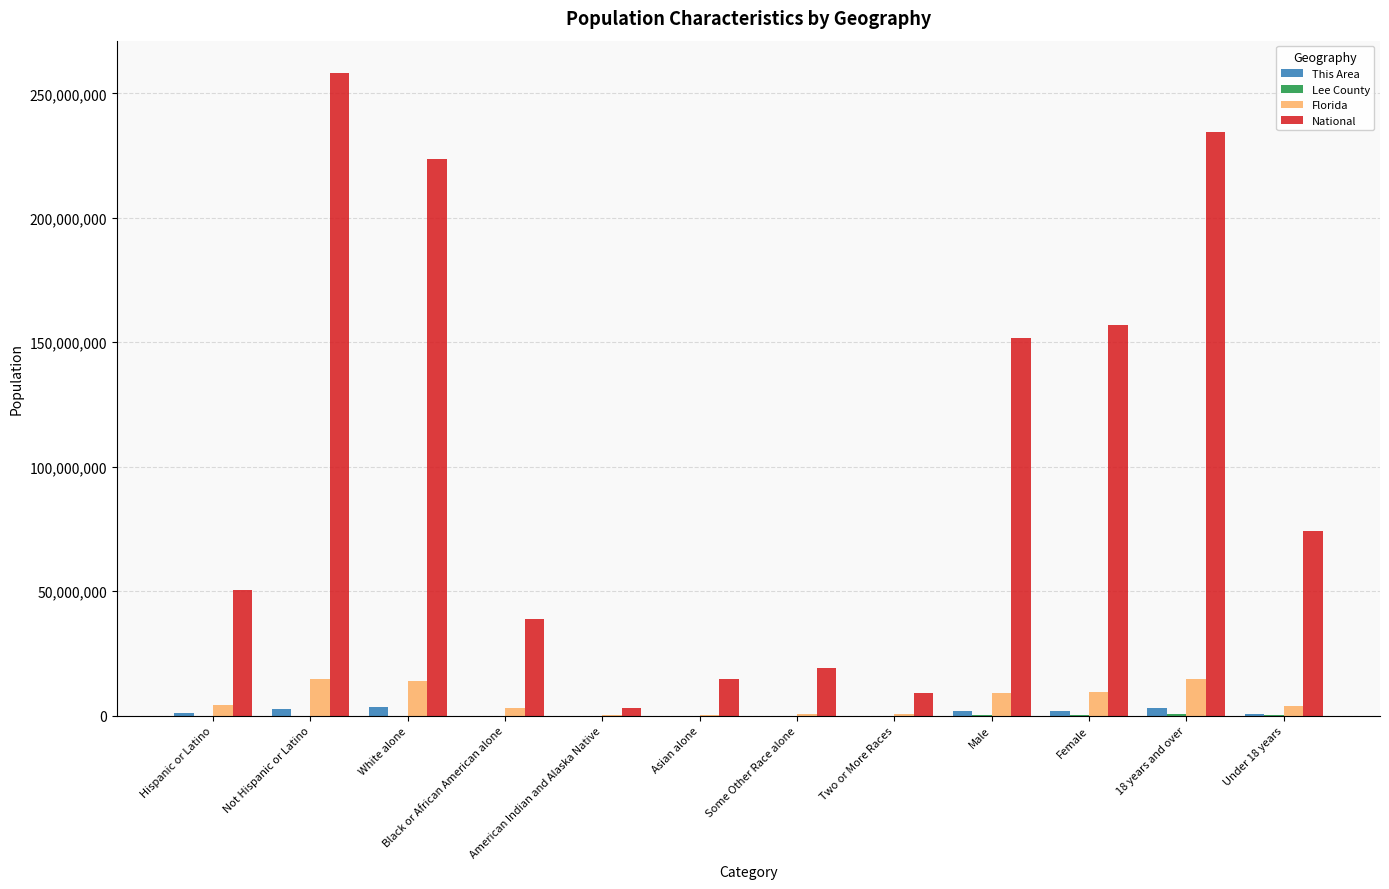

At which label does National reach its peak?

Not Hispanic or Latino